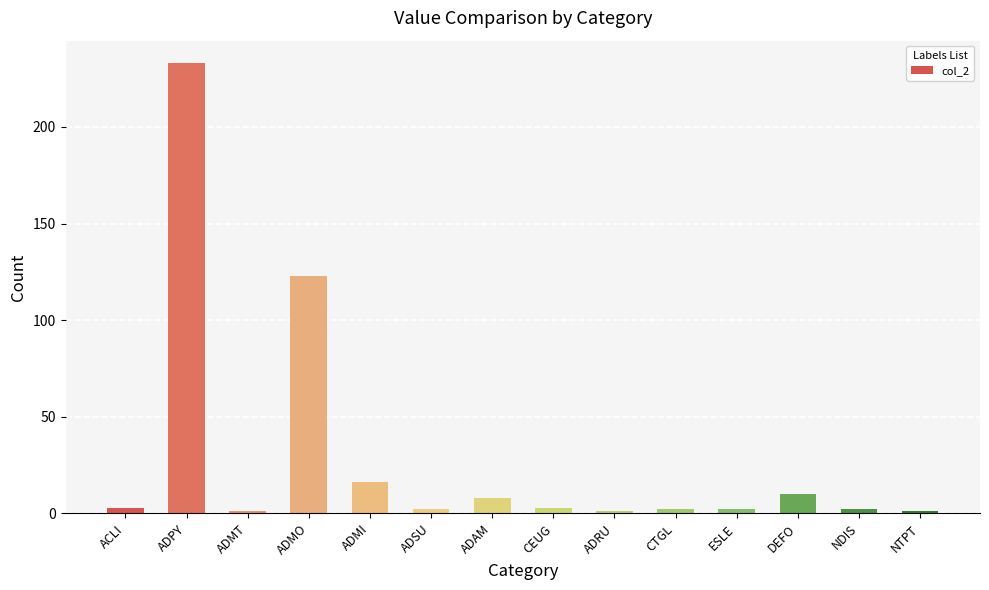

Reading left to right, list all the values displayed in this chart.

3	233	1	123	16	2	8	3	1	2	2	10	2	1